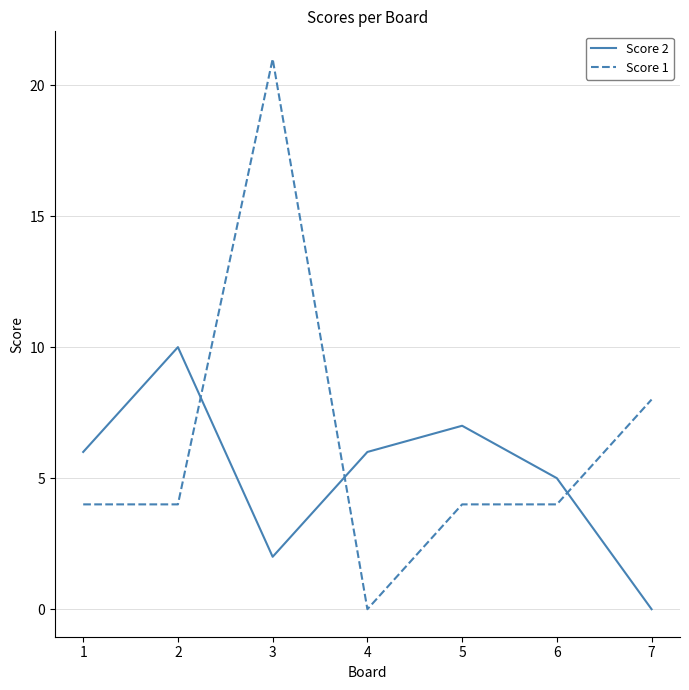

How many values in the Score 2 series are below 6?

3